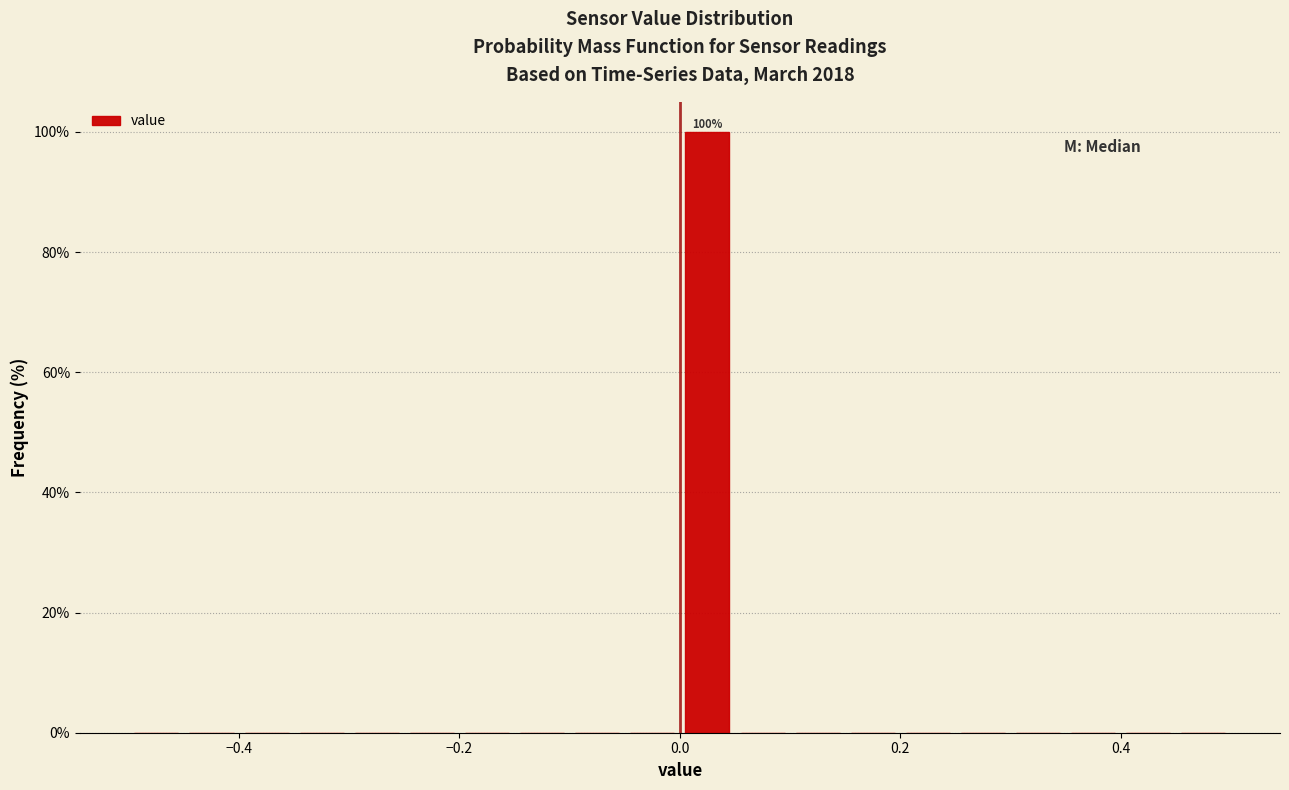

Around what value on the x-axis is the tallest bar? Give the approximate position of its centre, as read against the axis.

0.02